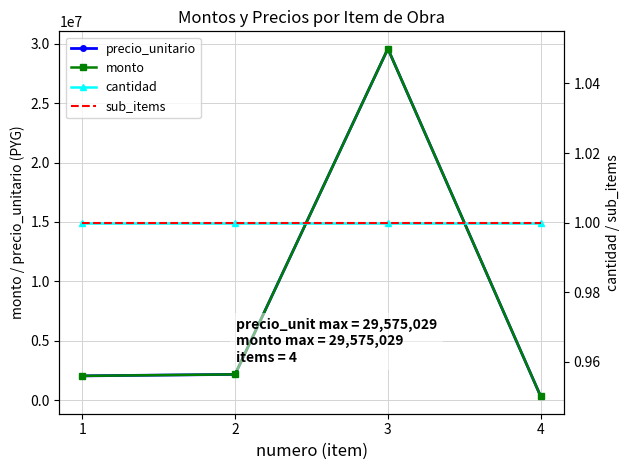

Is the value of monto at 1 greater than the value of precio_unitario at 2?

No